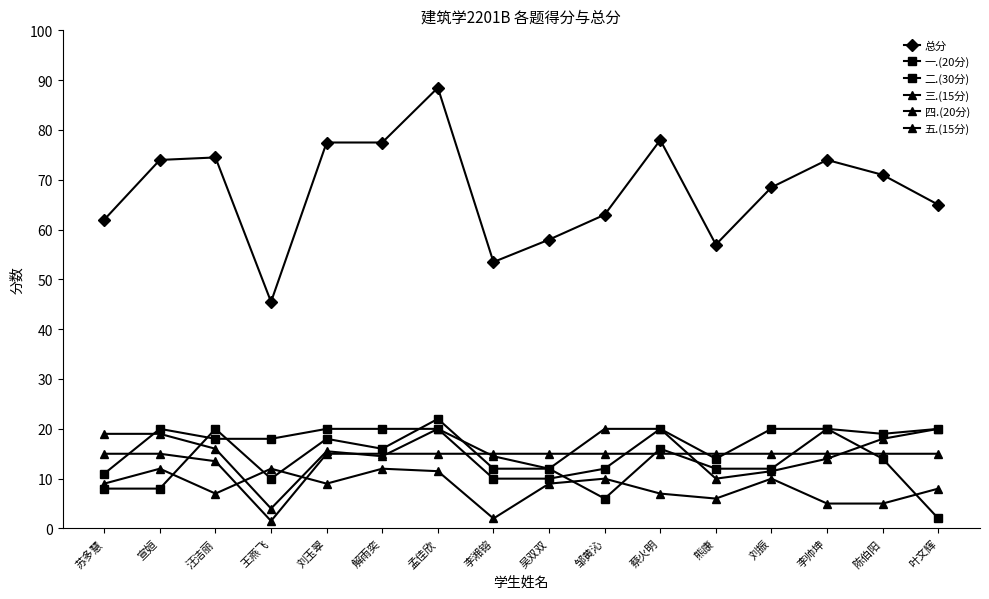

How many series are shown in this chart?

6